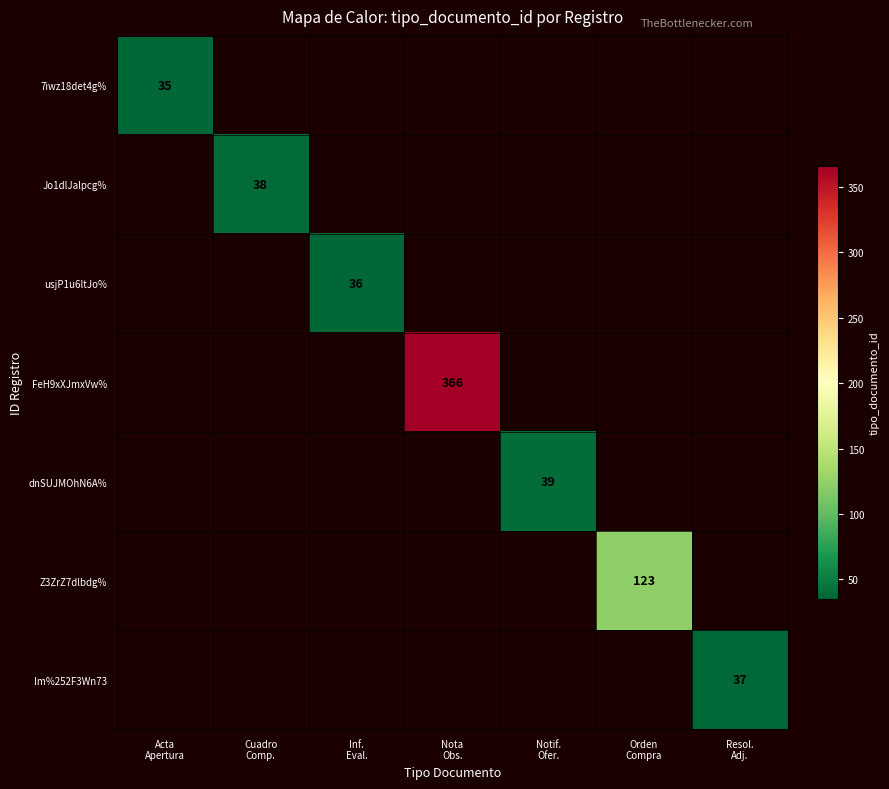

Read the Im%252F3Wn73 value at Resol. Adj..

37.0